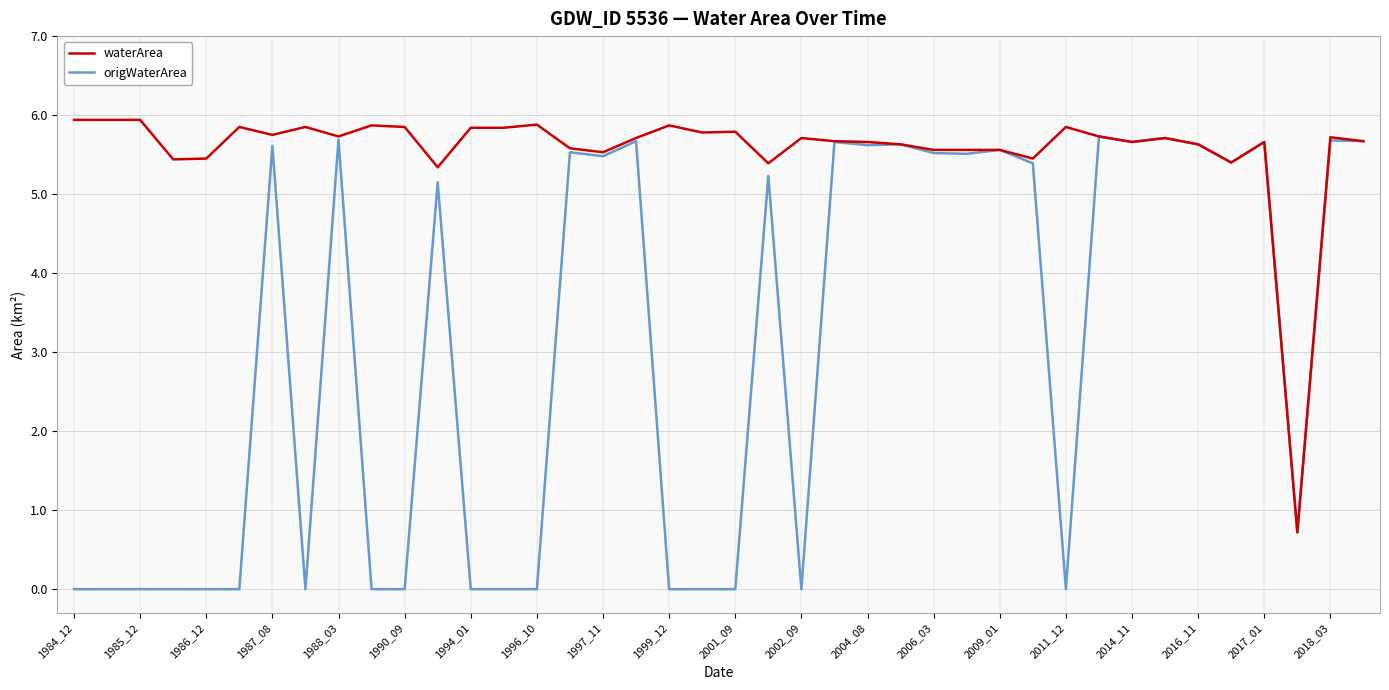

Which series has the widest spread of values?

origWaterArea